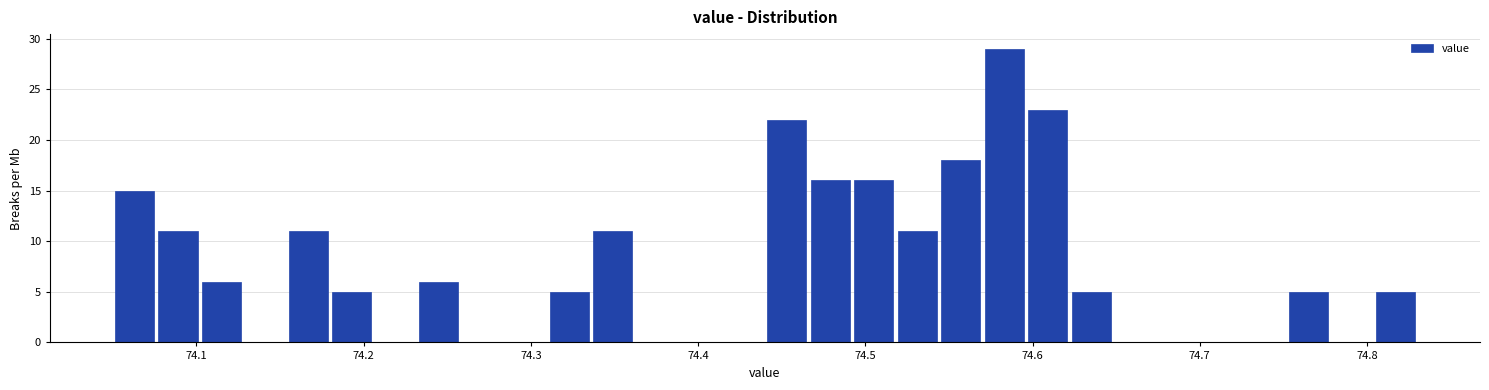

Around what value on the x-axis is the tallest bar? Give the approximate position of its centre, as read against the axis.

74.58